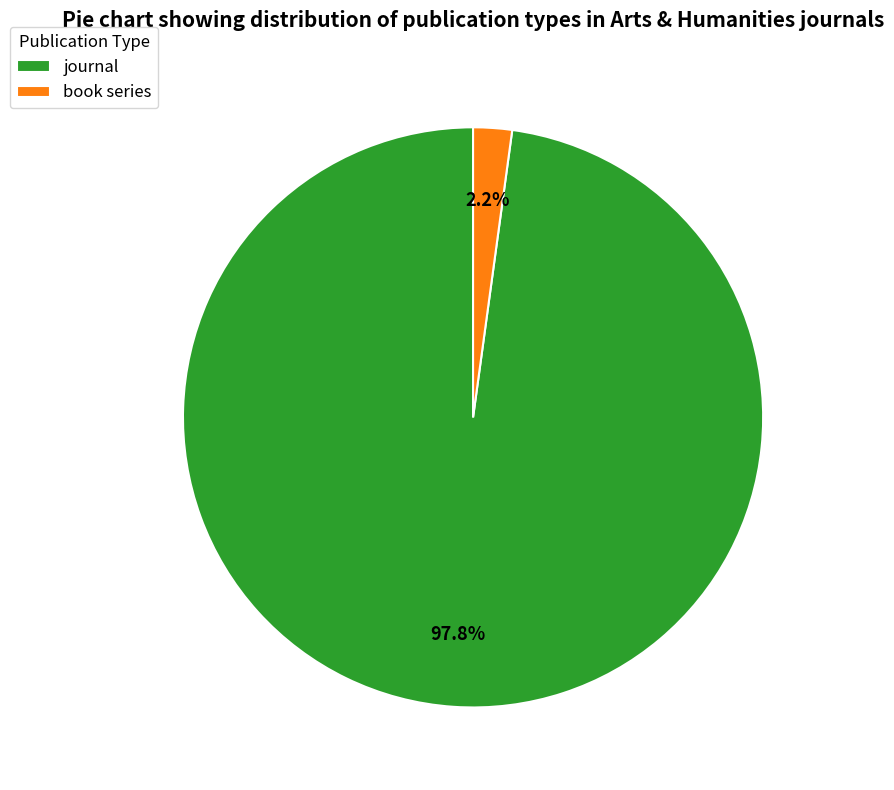

To the nearest percent, what is the combined percentage of journal and book series?

100%